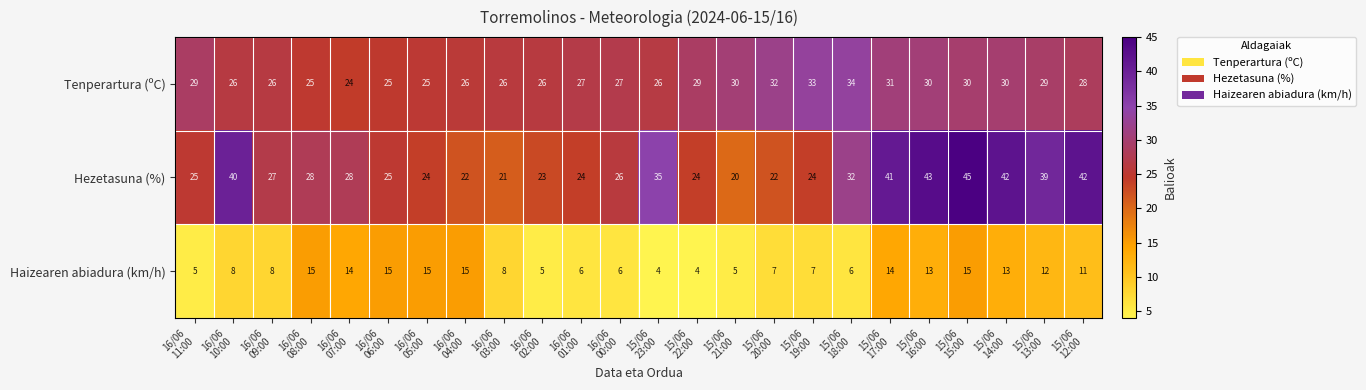

At which category is the sum across all series the highest?

15/06
15:00